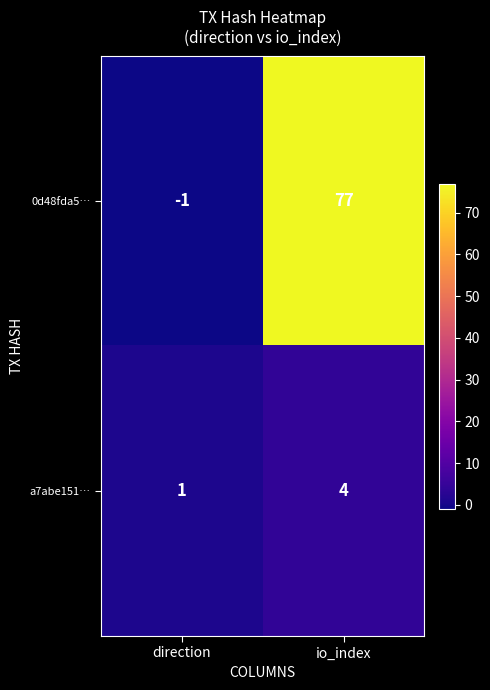

Which series has the largest total across all categories?

0d48fda5…